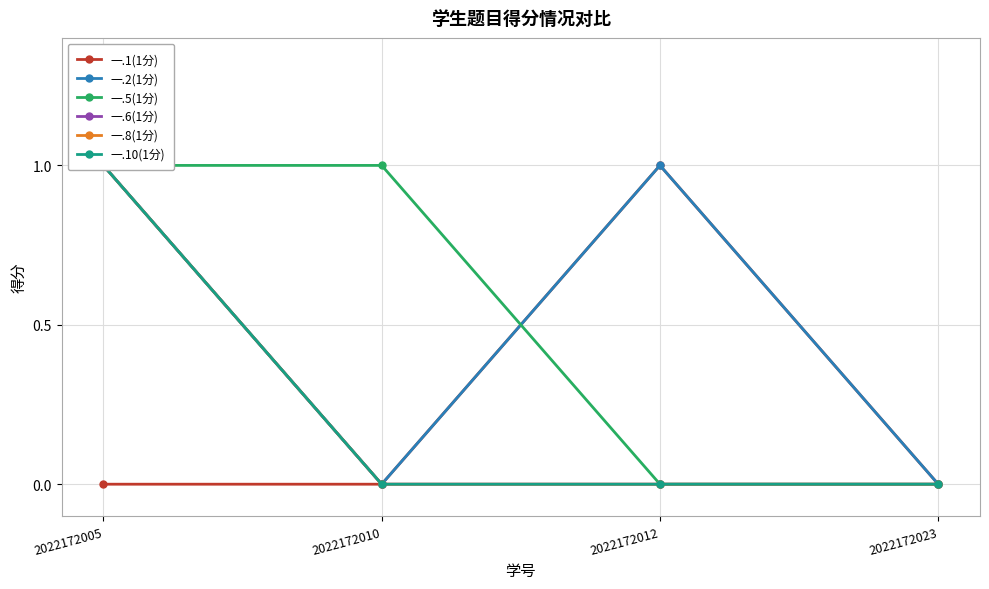

Does the chart have visible grid lines?

Yes